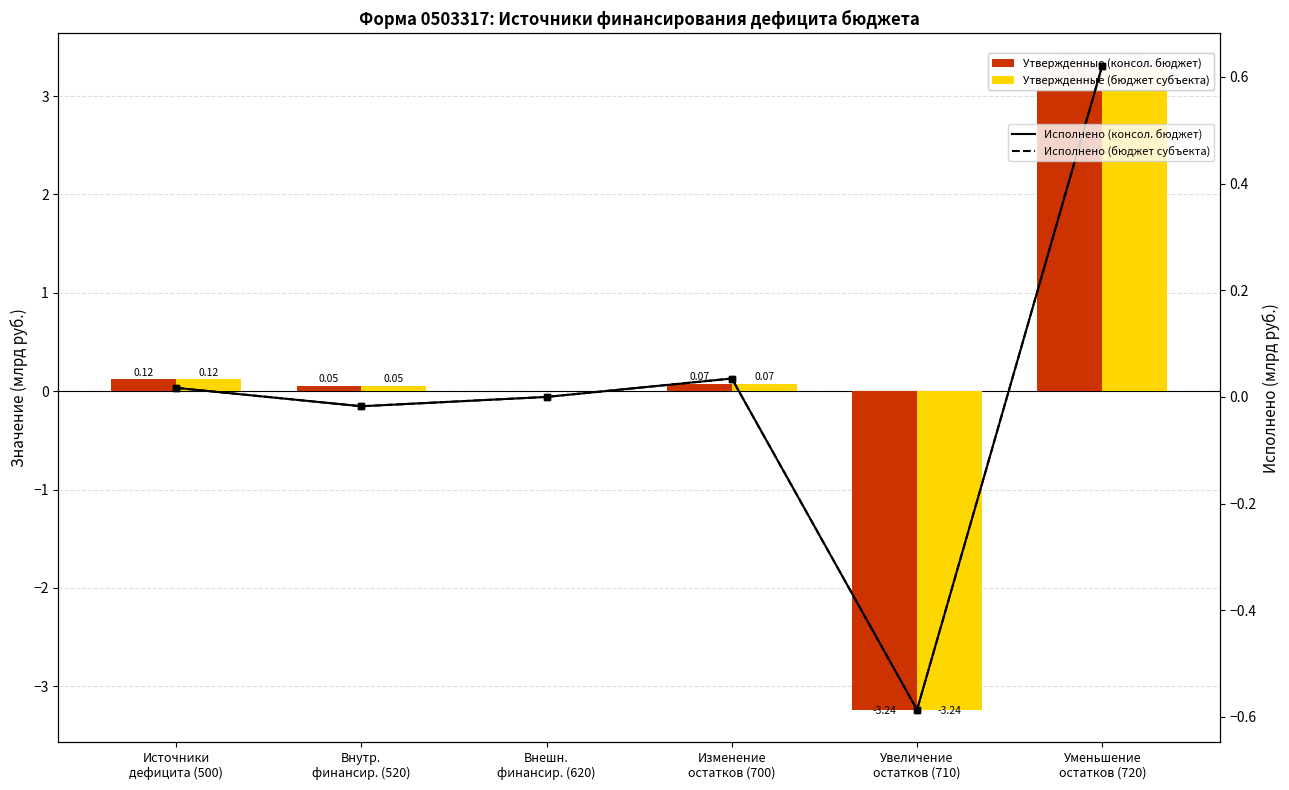

Which series has the widest spread of values?

Утвержденные (консол. бюджет)